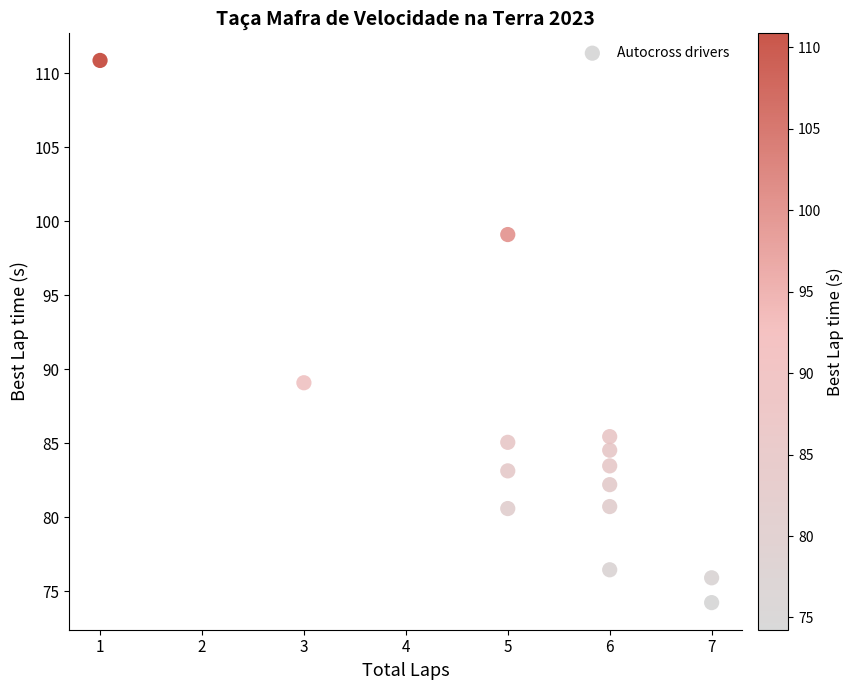

What Y value in the scatter plot is closest to 92?

89.1